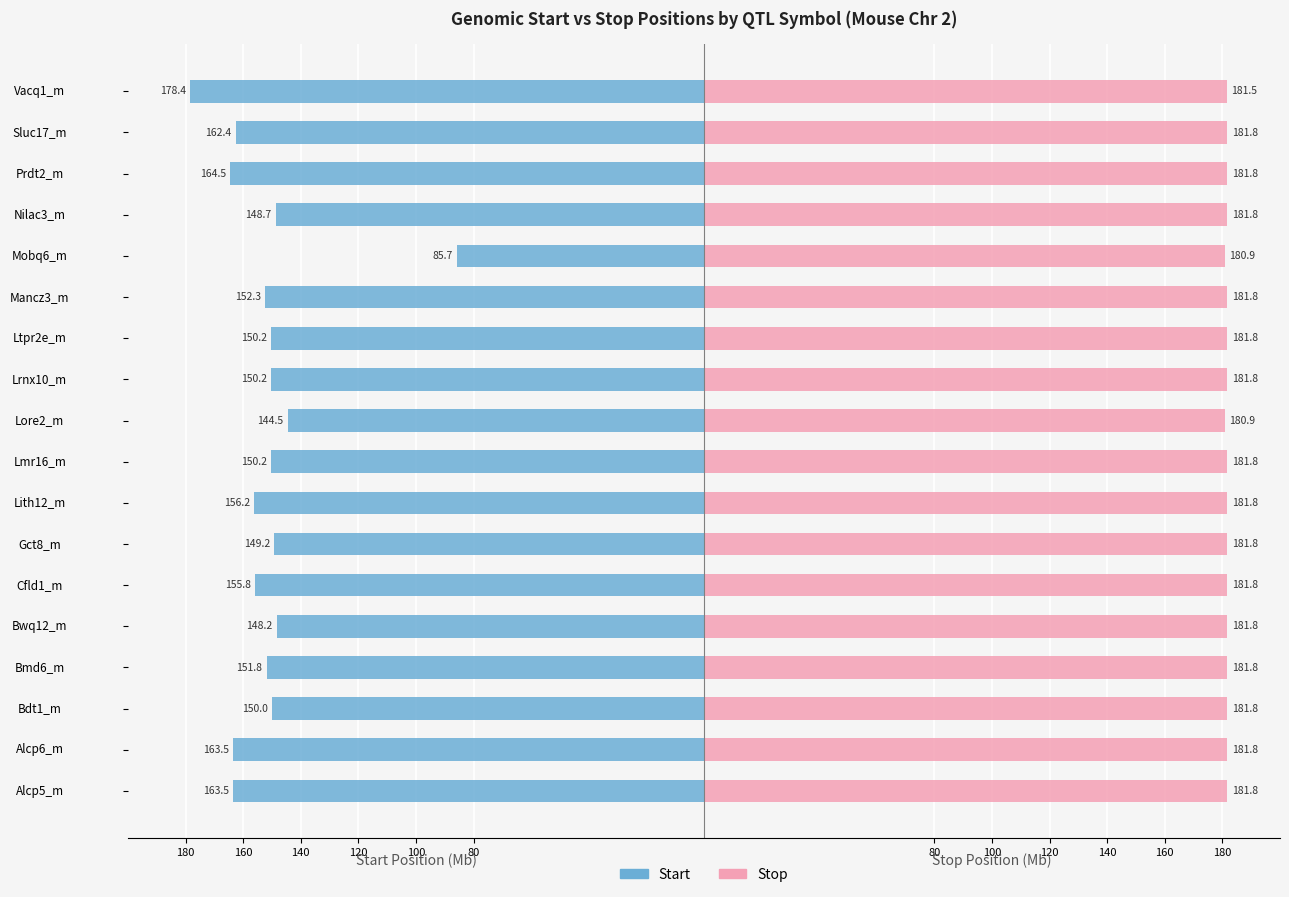

Reading left to right, transcribe all the data shown in this chart.

Start: 163.5	163.5	150.0	151.8	148.2	155.8	149.2	156.2	150.2	144.5	150.2	150.2	152.3	85.7	148.7	164.5	162.4	178.4
Stop: 181.8	181.8	181.8	181.8	181.8	181.8	181.8	181.8	181.8	180.9	181.8	181.8	181.8	180.9	181.8	181.8	181.8	181.5